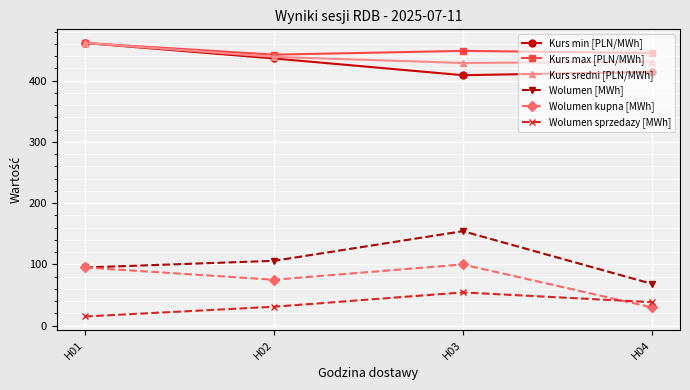

The value of Kurs max [PLN/MWh] at H02 is 793.0. True or false?

False